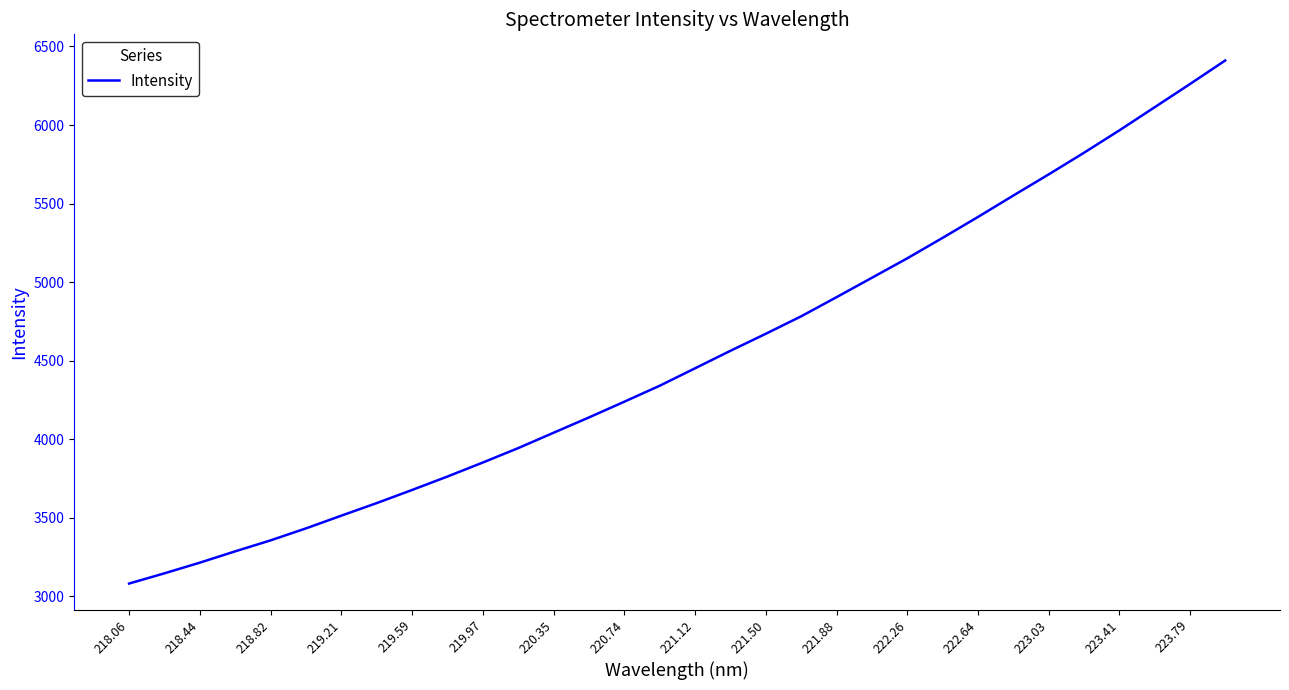

True or false: the data has more than 0 interior local peaks.

False